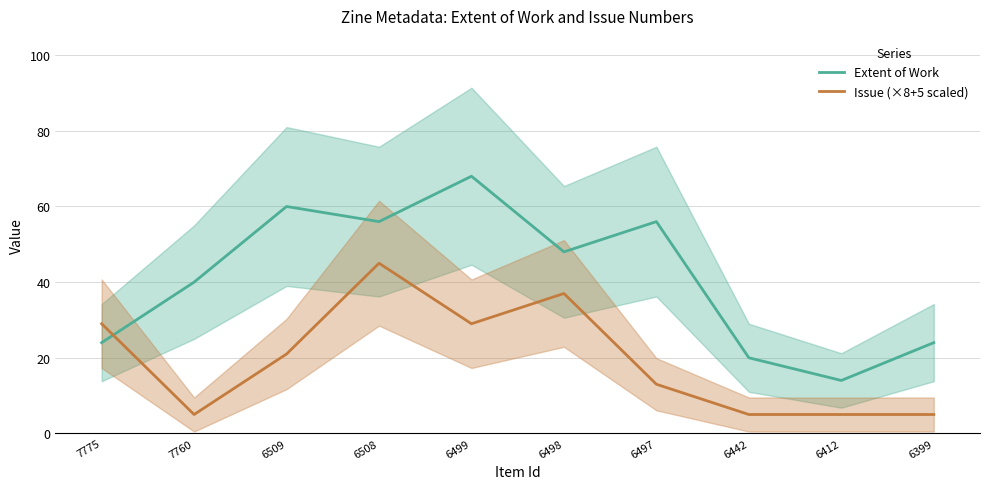

At which category does Extent of Work reach its first local valley?

6508